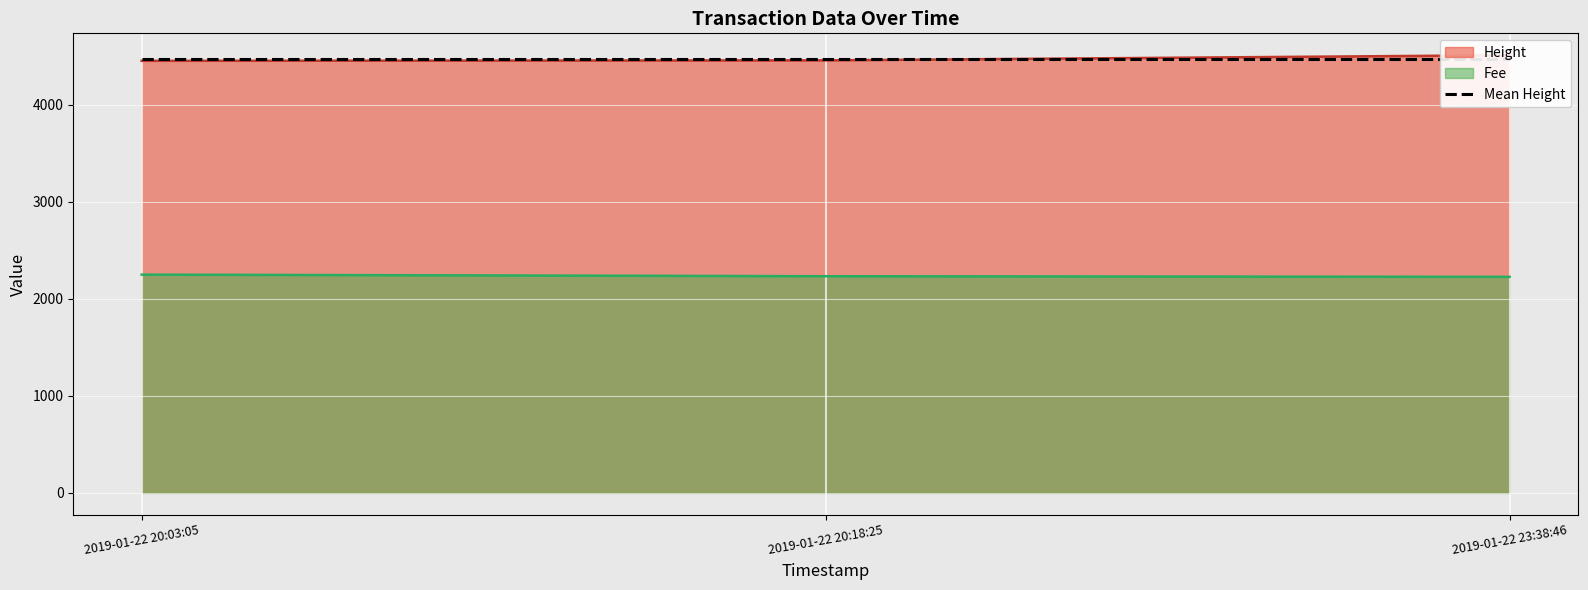

What is the difference between the highest and lowest values at 2019-01-22 23:38:46?

2283.3